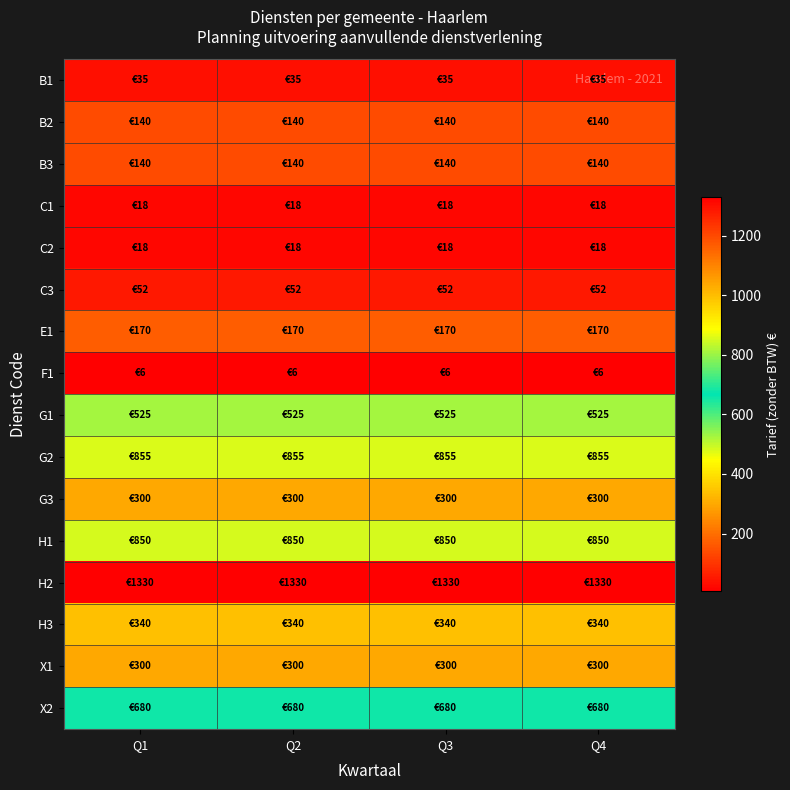

What is the maximum value shown in the chart?

1330.0